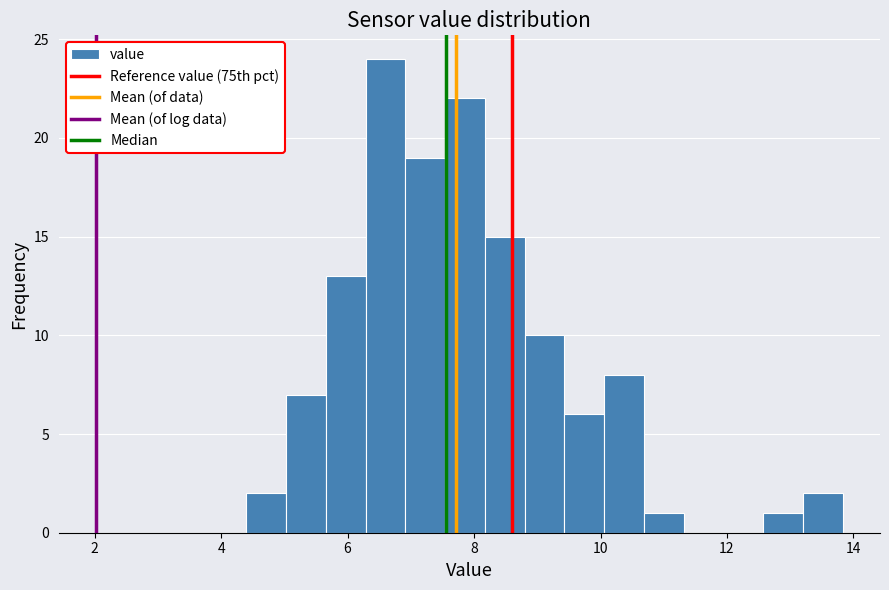

Around what value on the x-axis is the tallest bar? Give the approximate position of its centre, as read against the axis.

6.6